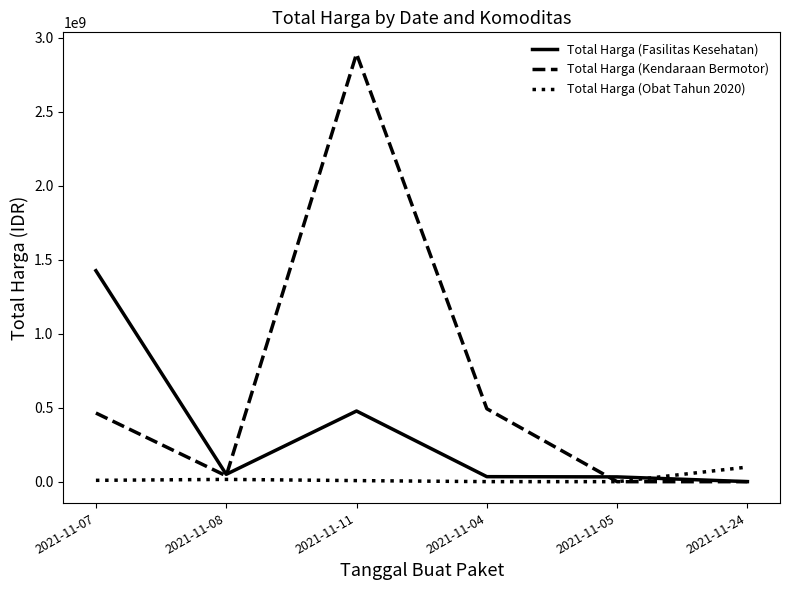

The value of Total Harga (Fasilitas Kesehatan) at 2021-11-11 is 477600000. True or false?

True